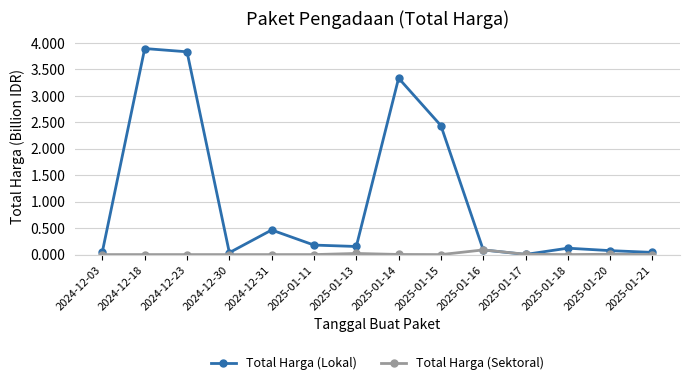

What is the label of the 10th point from the right?

2024-12-31